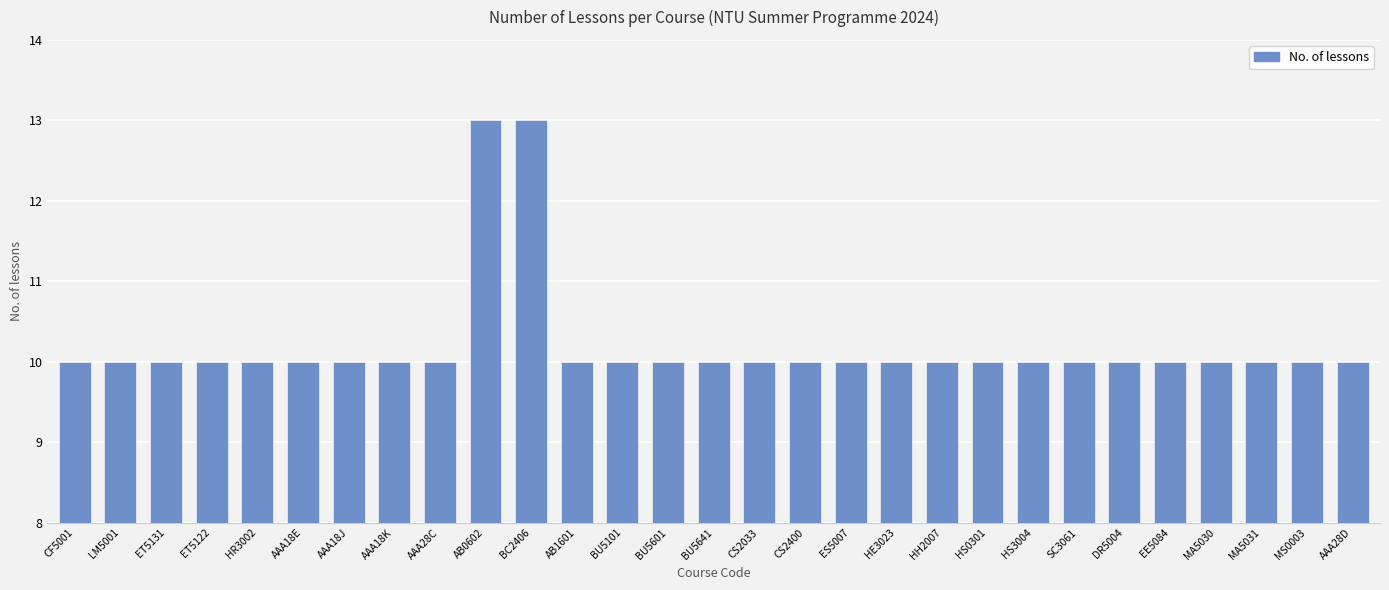

How many distinct data groups are displayed?

1